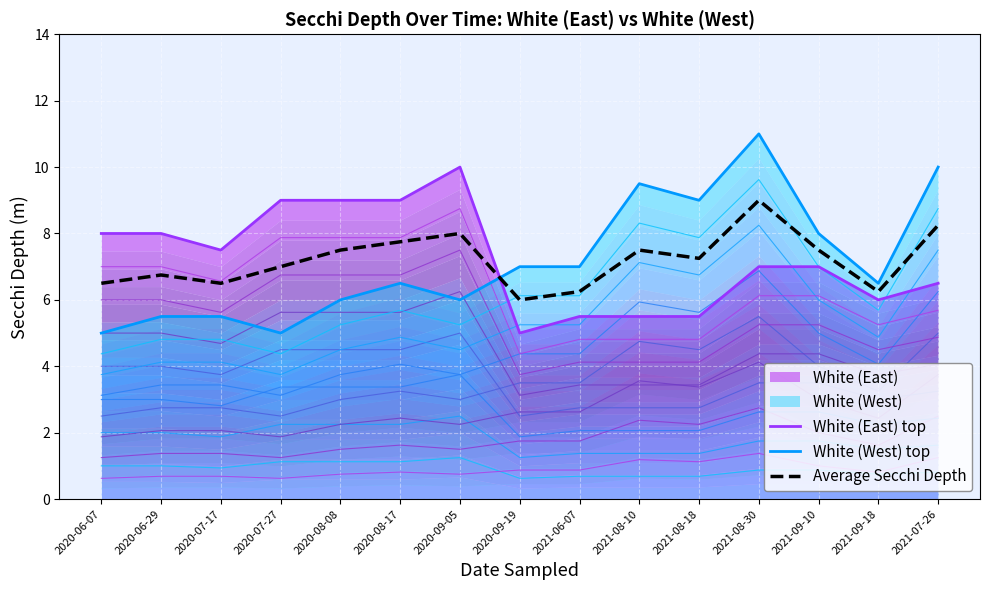

How many times do White (East) top and White (West) top cross each other?

1